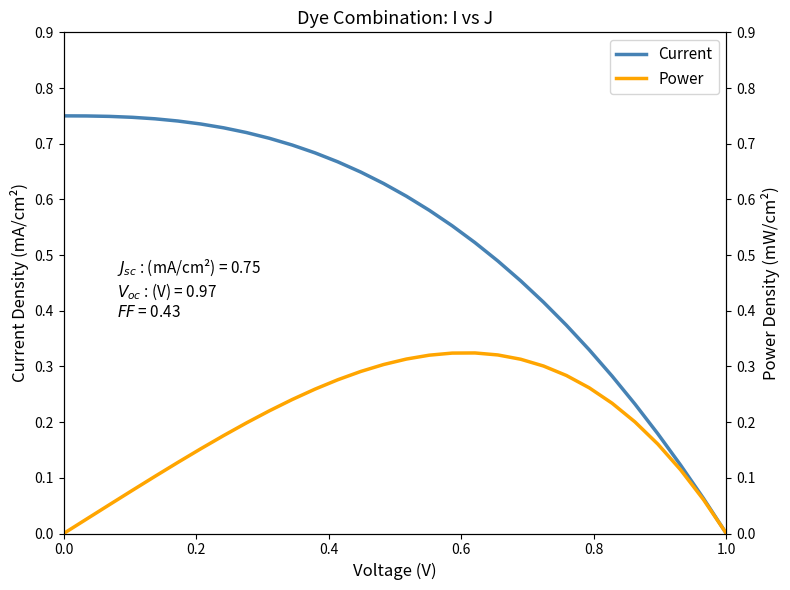

True or false: Power and Current intersect in this chart.

False